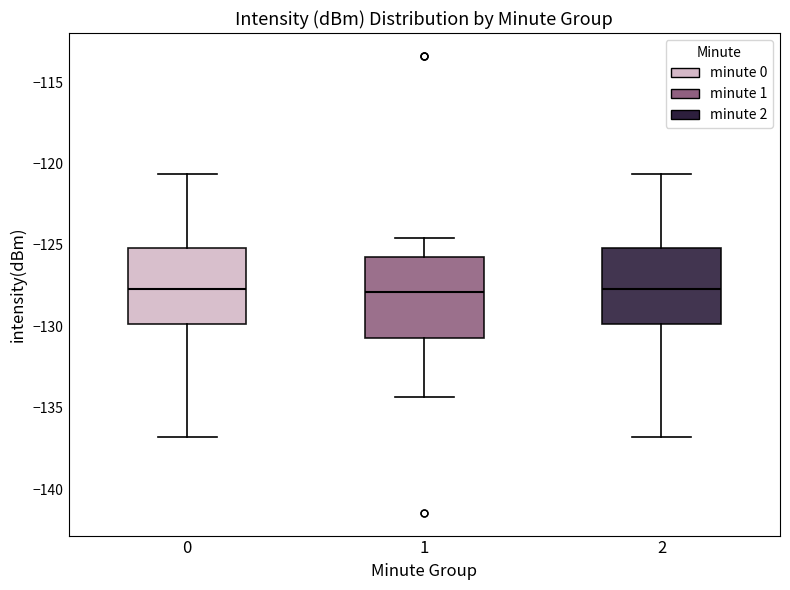

Where does the upper whisker of the box at x = 2 end on the y-axis? The values are not printed on the chart, so give them approximately, as read against the axis.

-120.5